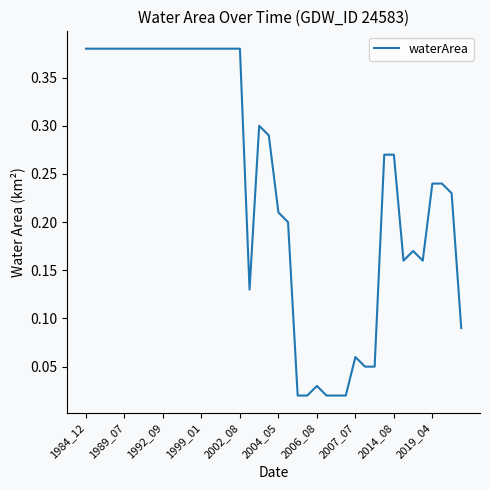

What is the maximum value shown in the chart?

0.4